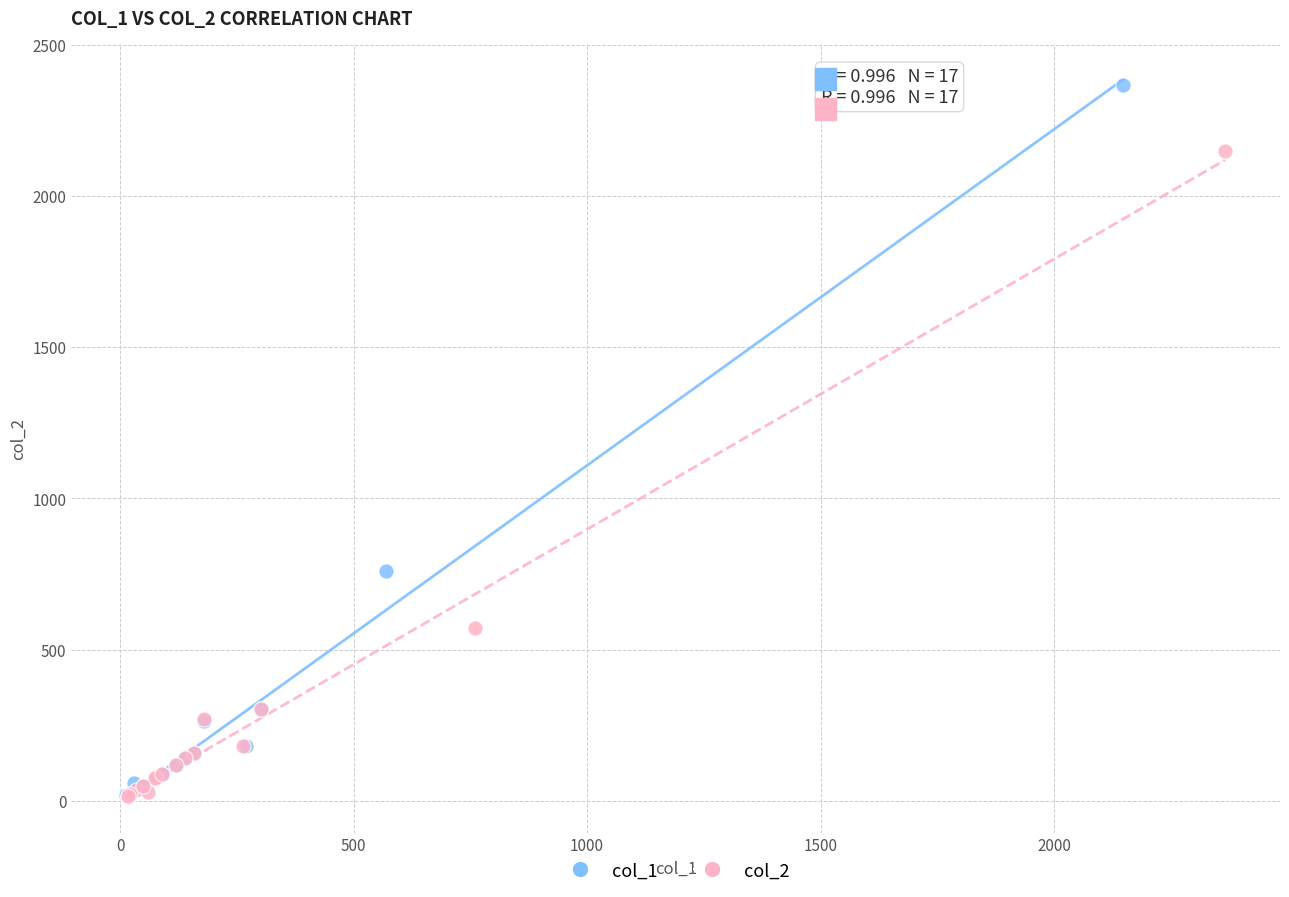

Which series has the widest spread of Y values?

col_1